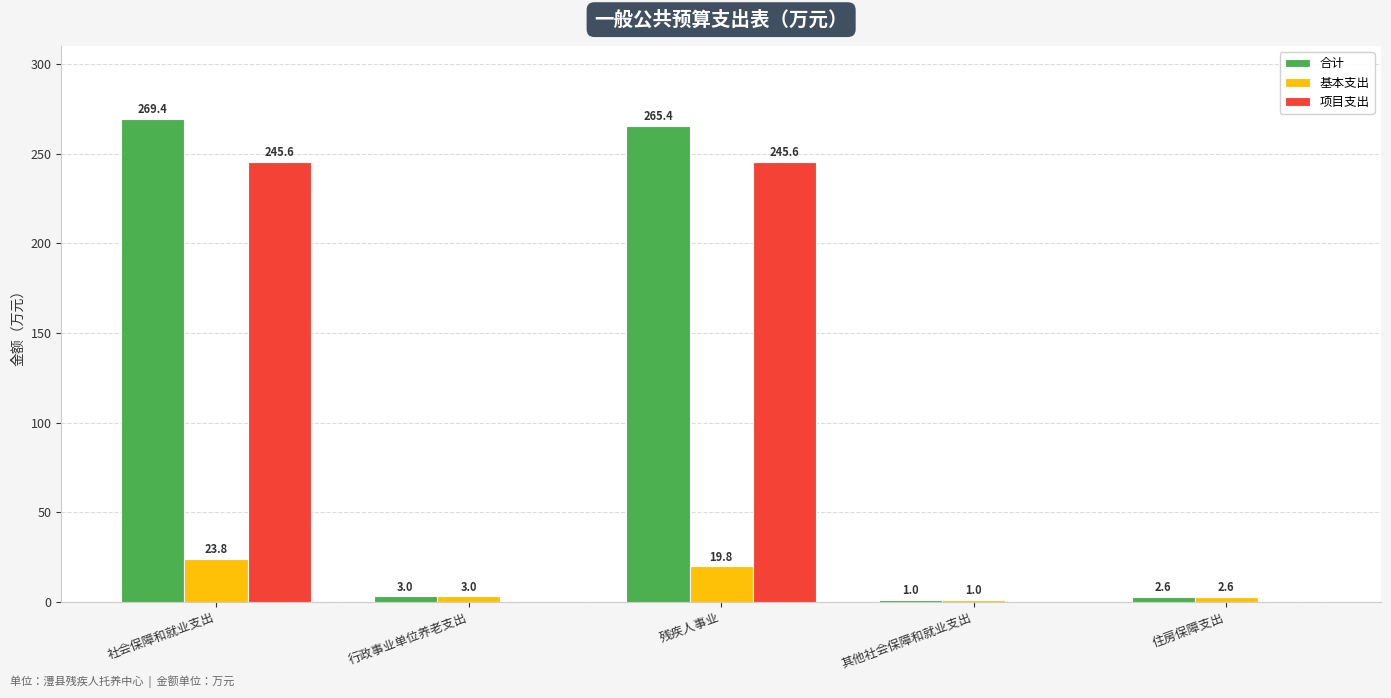

True or false: 合计 has a value of 269.4 at 社会保障和就业支出.

True